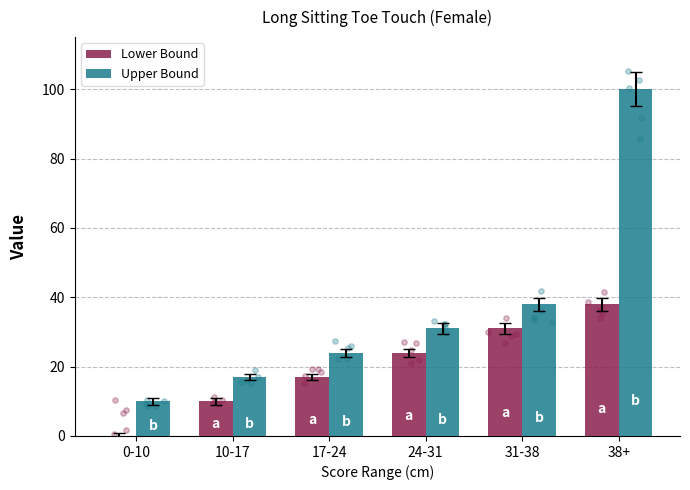

Is the value of Upper Bound at 0-10 greater than the value of Lower Bound at 17-24?

No